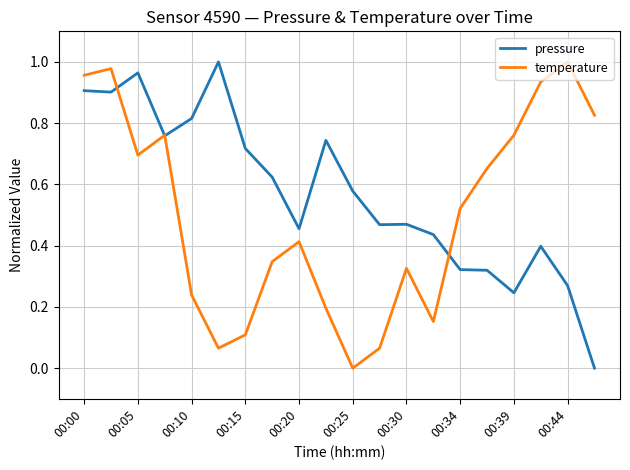

At how many categories does at least one series exceed 0?

20